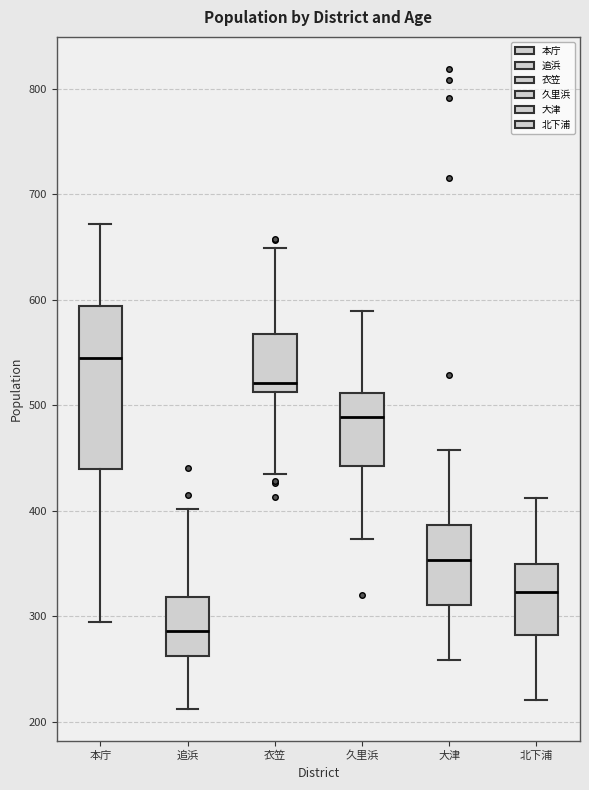

Reading left to right, transcribe this box plot: for each box, give where its median line is, the range the box spans, and where its two whiskers end, as read against the y-axis. The values are not printed on the chart, so give them approximately, as read against the axis.

本庁: median 550, box 440 to 590, whiskers 300 to 670
追浜: median 290, box 260 to 320, whiskers 210 to 400
衣笠: median 520, box 510 to 570, whiskers 440 to 650
久里浜: median 490, box 440 to 510, whiskers 370 to 590
大津: median 350, box 310 to 390, whiskers 260 to 460
北下浦: median 320, box 280 to 350, whiskers 220 to 410